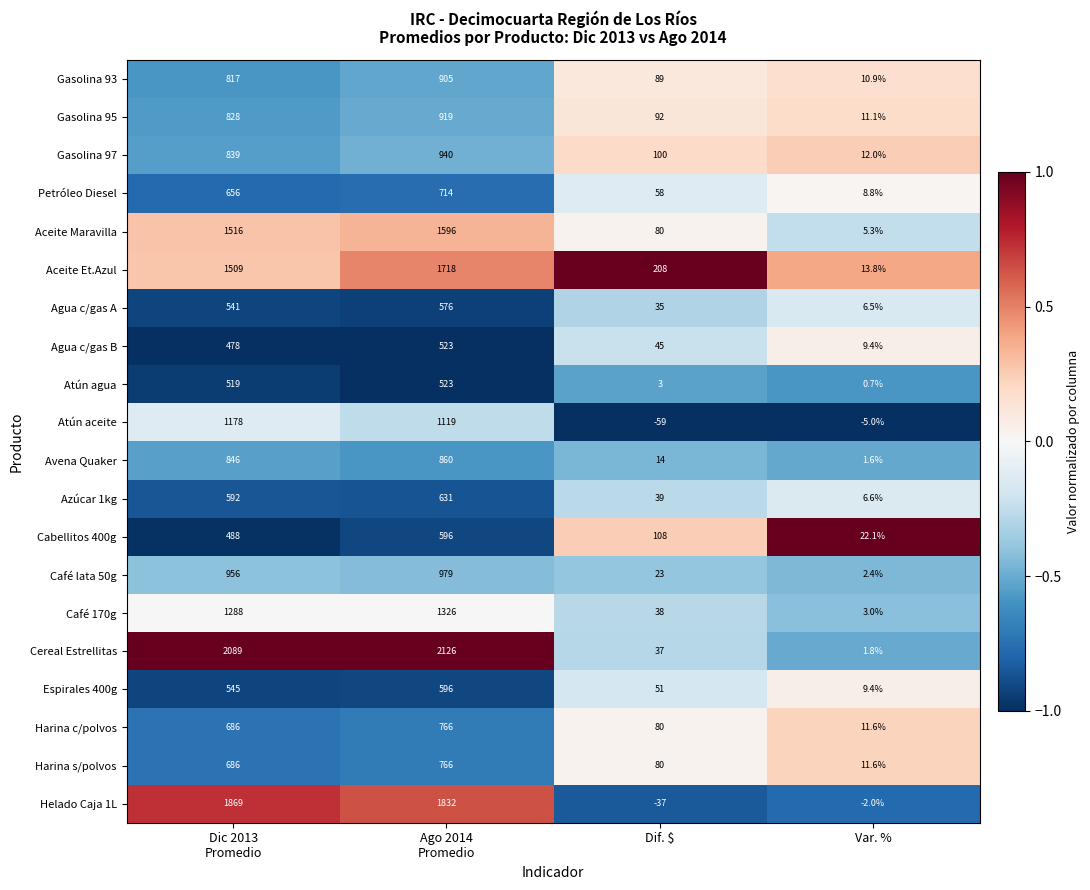

What is the approximate value of Avena Quaker at Dif. $?

14.0